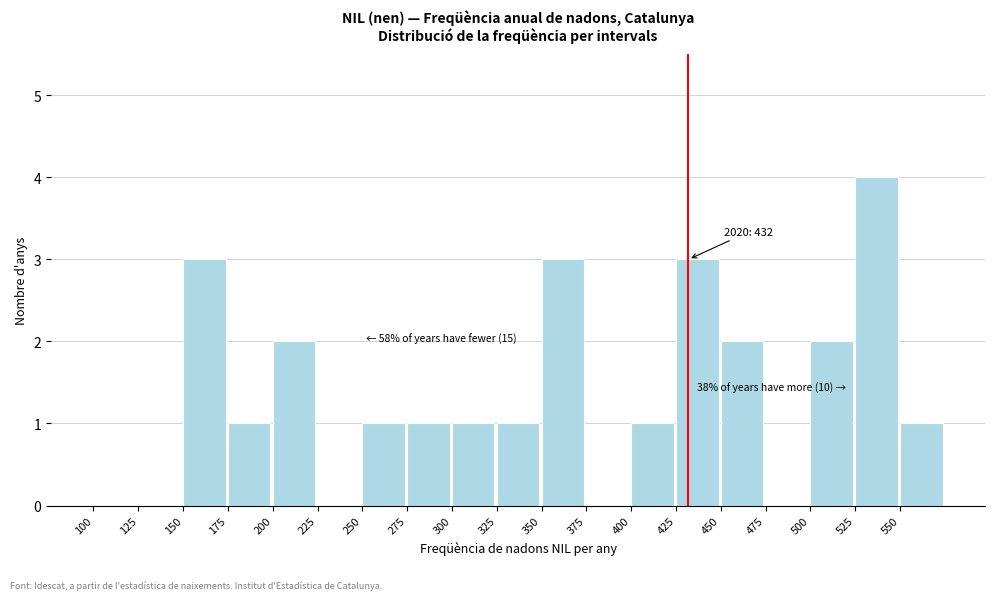

Which range on the x-axis has the tallest bar?

525 to 550